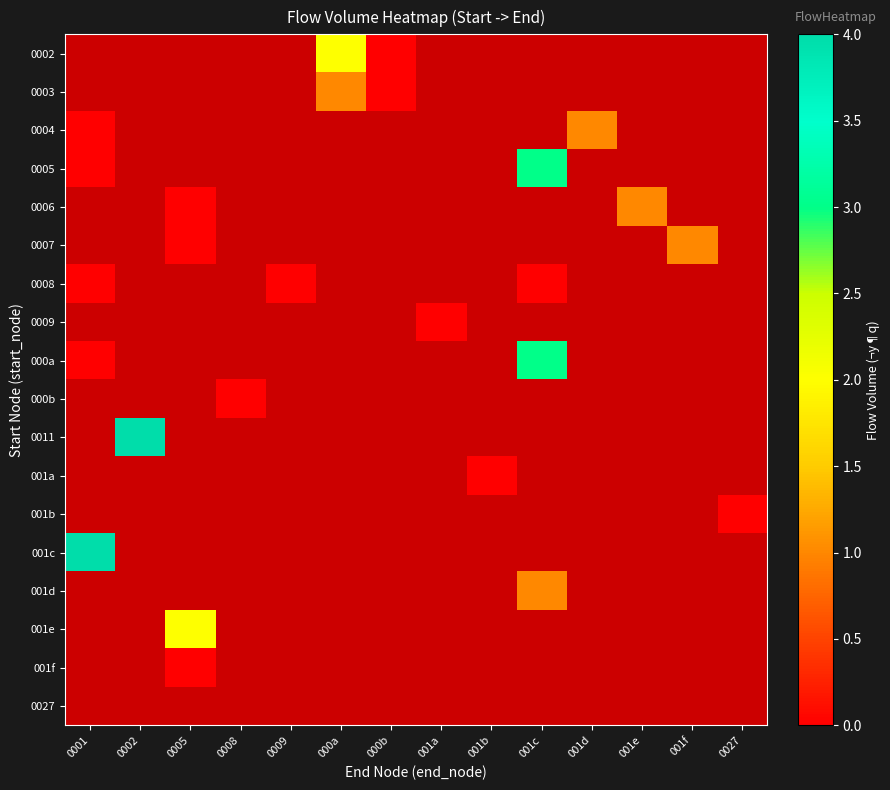

Is the value of 0009 at 001c greater than the value of 0007 at 001e?

No